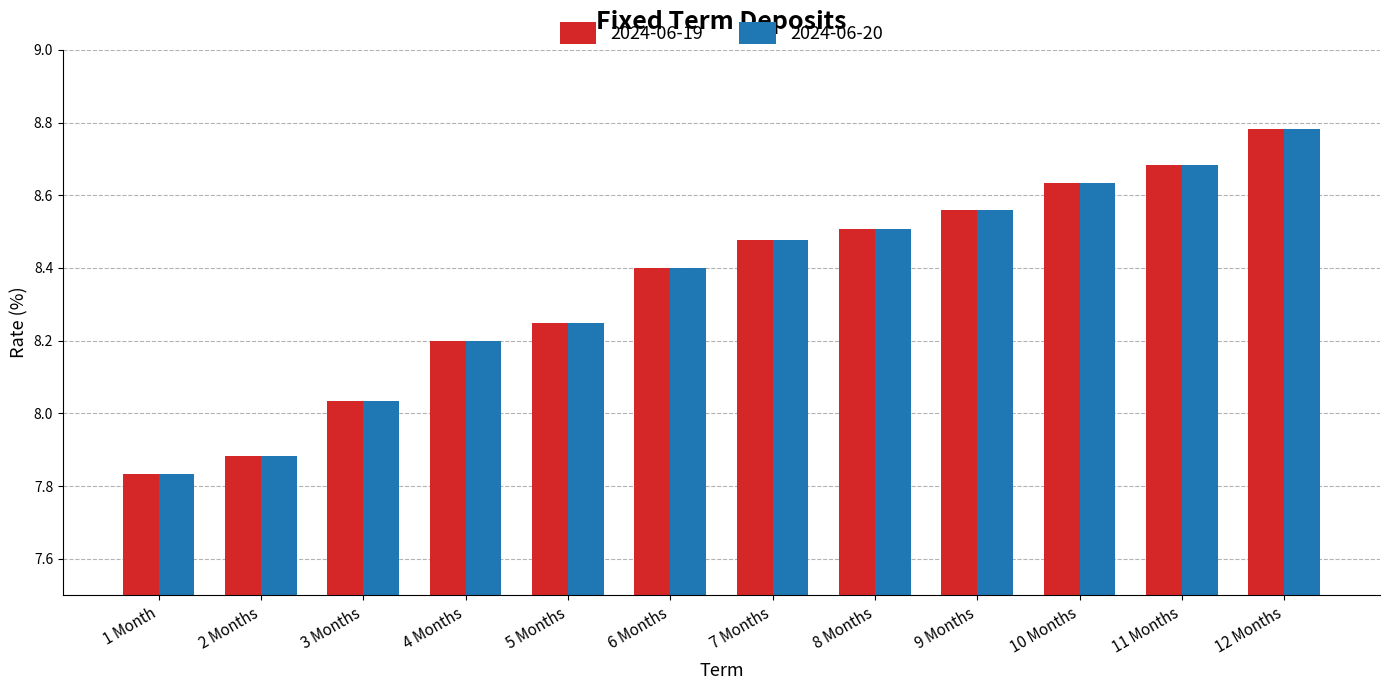

At which category does the chart reach its peak across all series?

12 Months